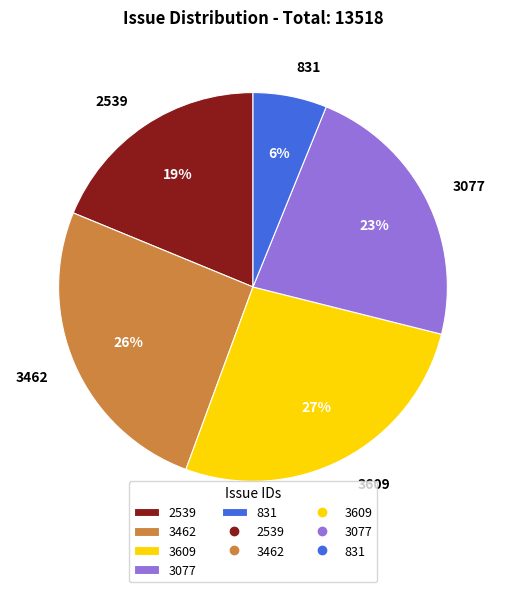

What is the smallest slice in the pie chart?

831